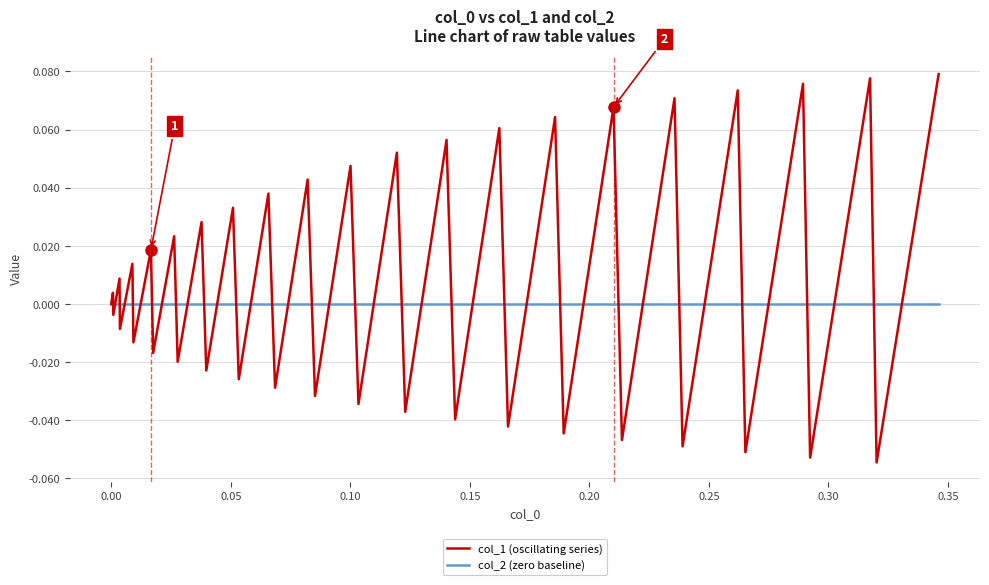

List the series in order of their overall mean, lowest first.

col_2 (zero baseline), col_1 (oscillating series)